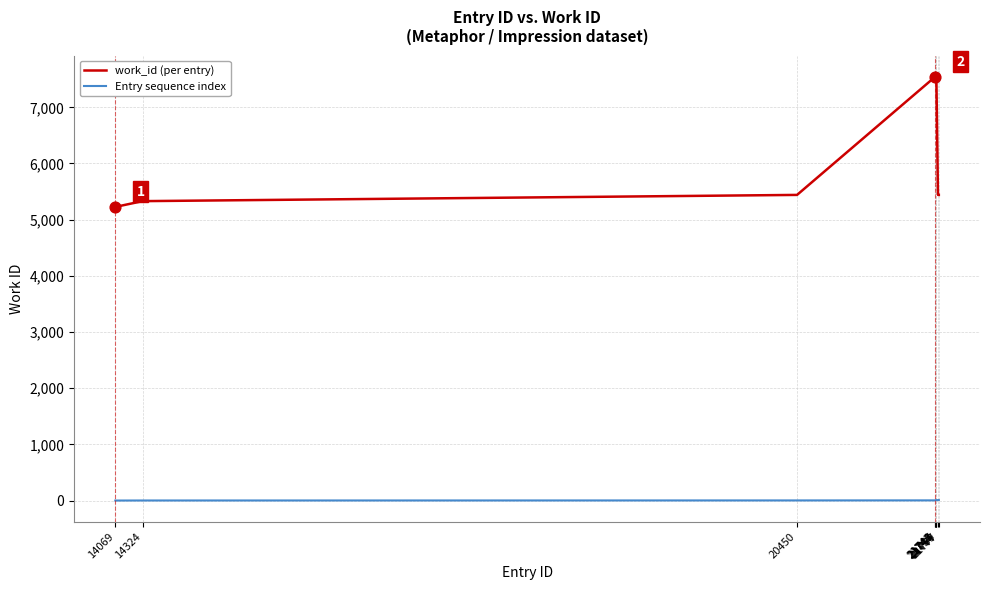

Is the value of work_id (per entry) at 21746 greater than the value of Entry sequence index at 21747?

Yes